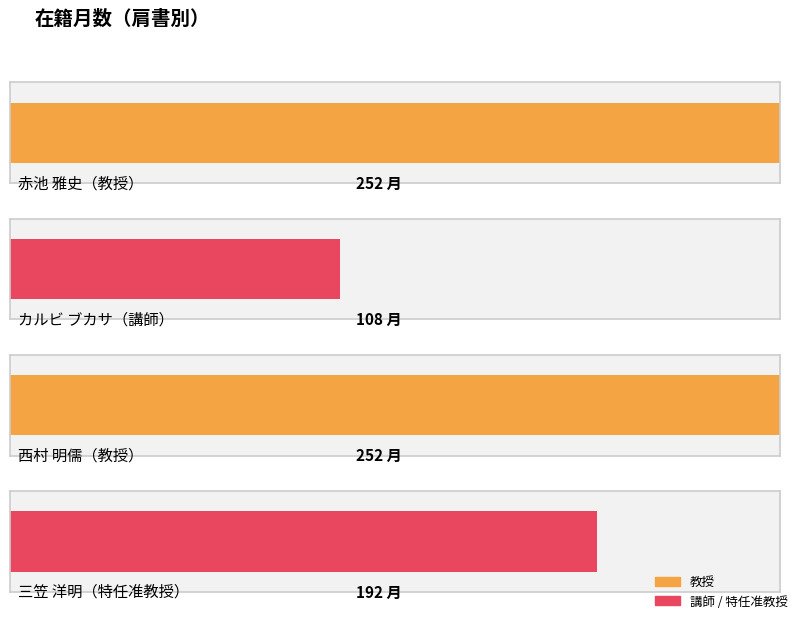

What is the change in value from 教授 to 講師?

-144